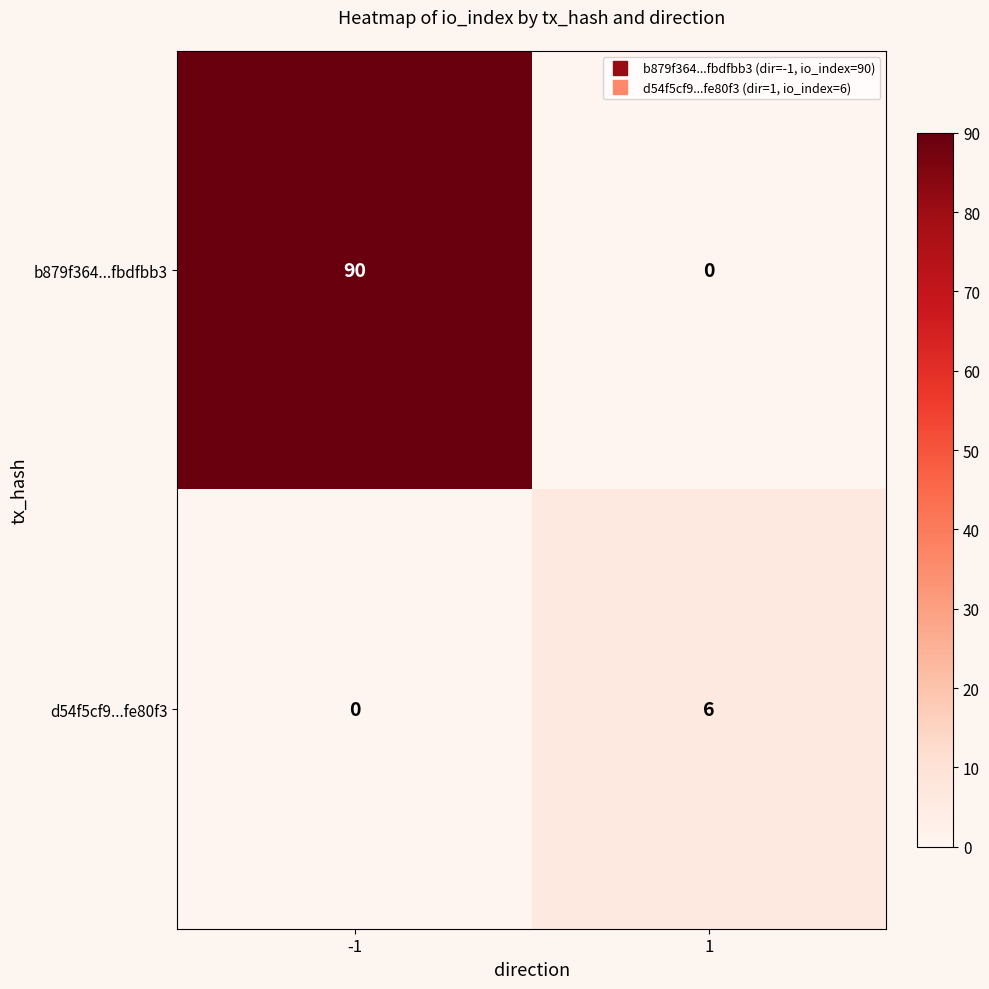

Reading left to right, transcribe all the data shown in this chart.

b879f364...fbdfbb3: -1=90	1=0
d54f5cf9...fe80f3: -1=0	1=6